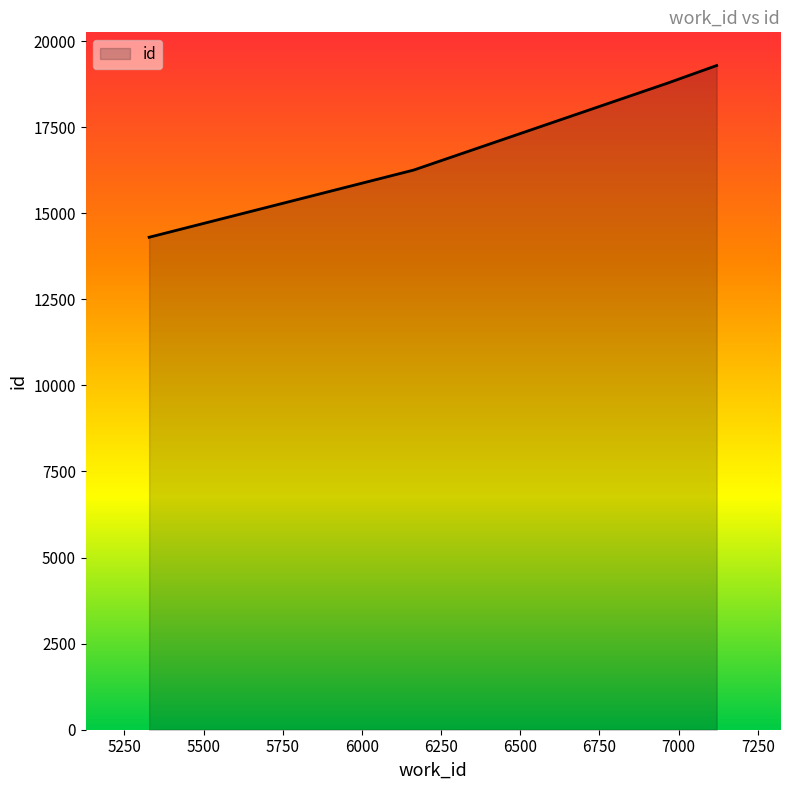

What is the greatest value displayed?

19289